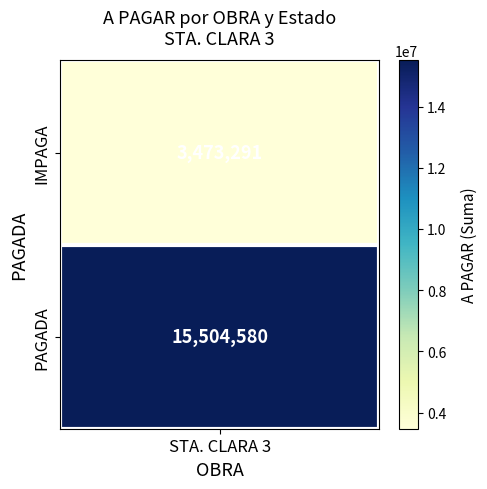

Reading left to right, what are all the values shown in this chart?

3473291	15504580